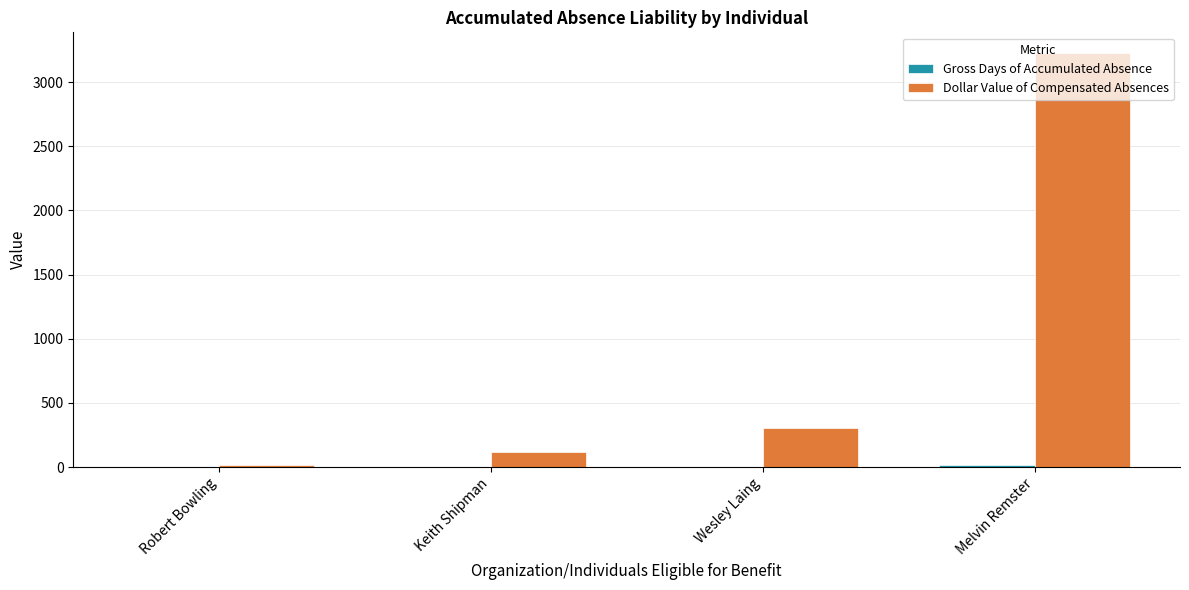

How many data points does each series have?

4